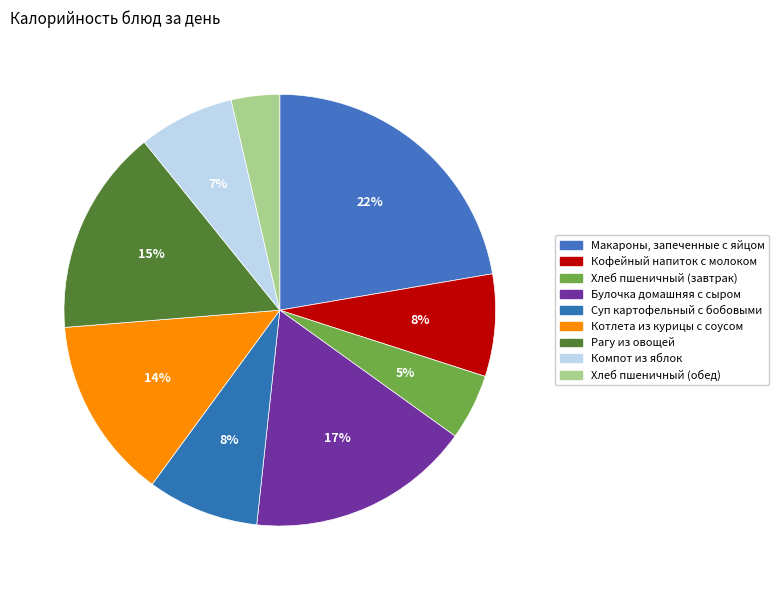

What is the smallest slice in the pie chart?

Хлеб пшеничный (обед)